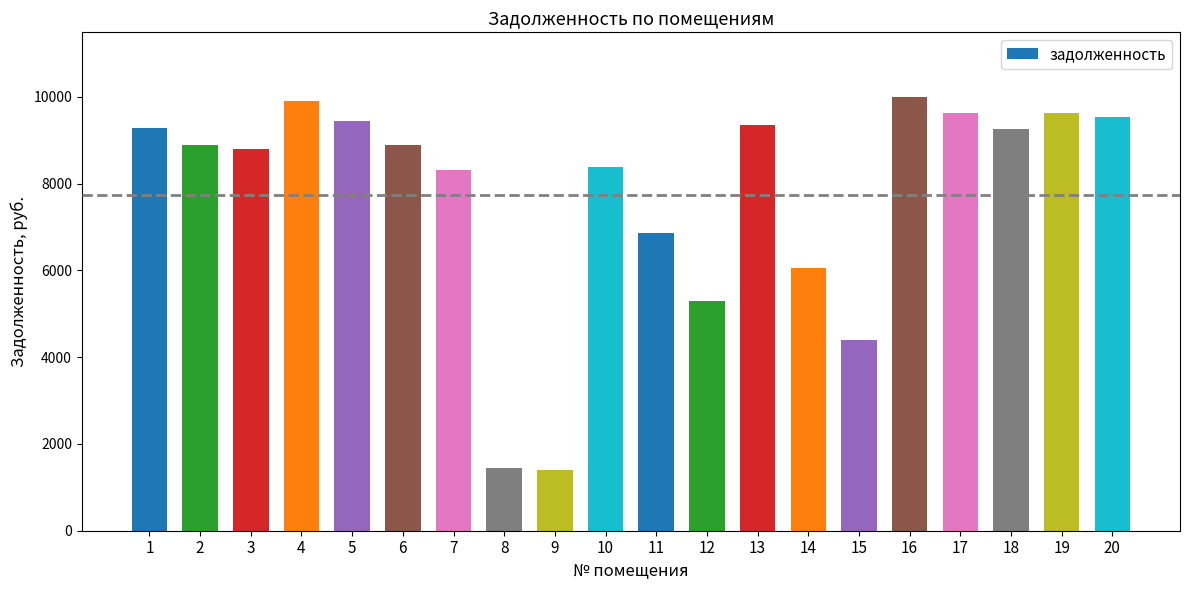

The value at 8 is 2353.5. True or false?

False